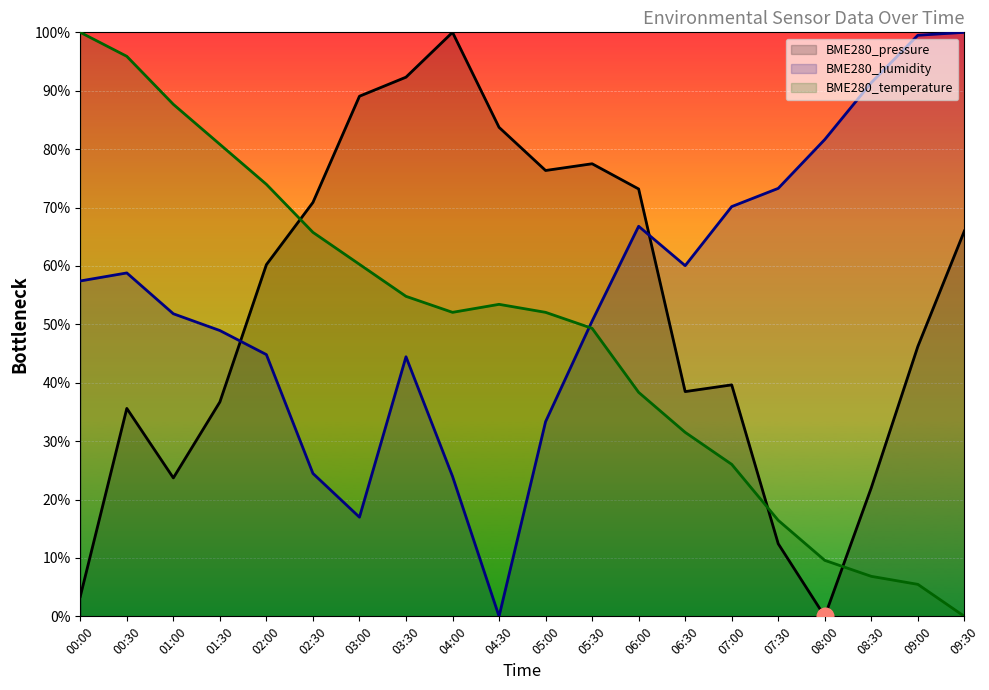

In BME280_pressure, how many points are higher than both neighbors (excluding endpoints)?

4